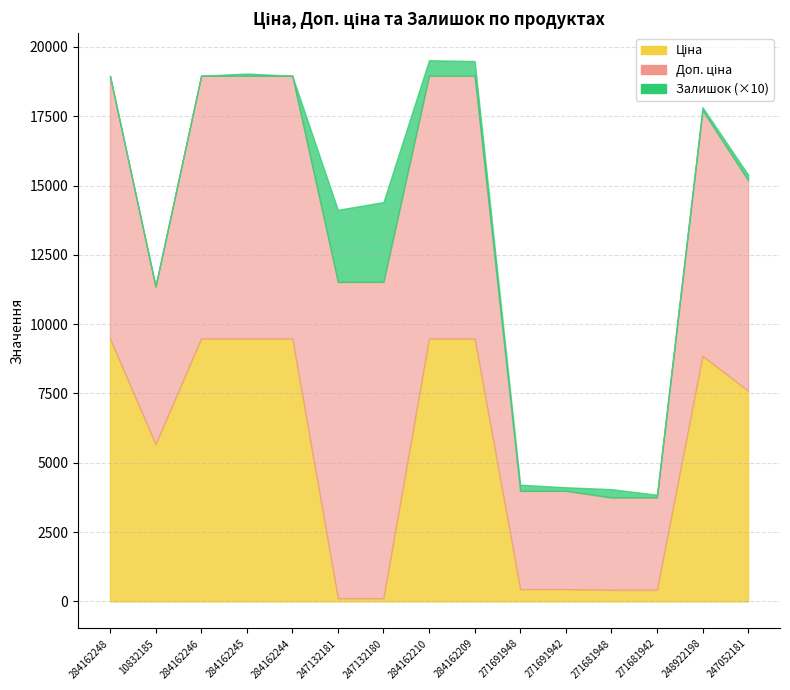

What is the value of the Доп. ціна point at the 7th from the left?

11410.0